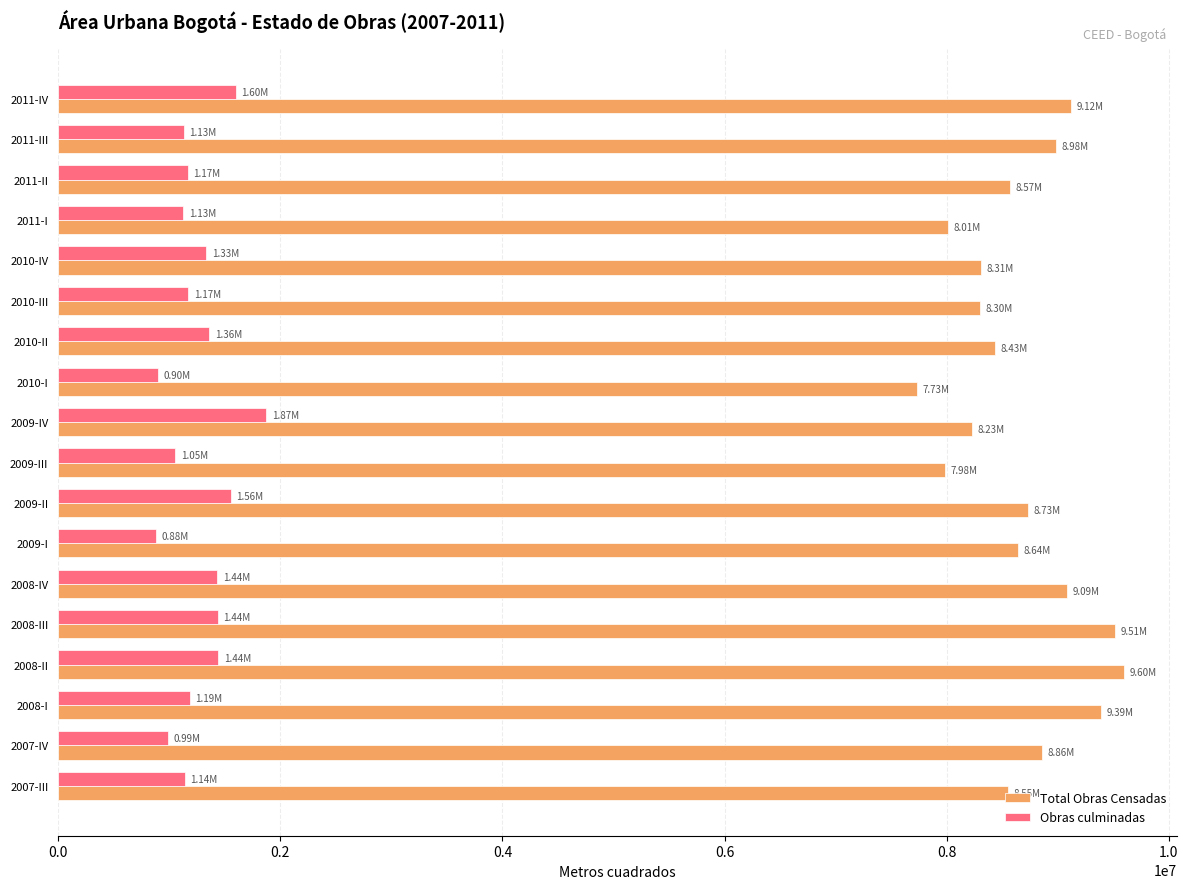

Rank the series by their maximum value, from lowest to highest.

Obras culminadas, Total Obras Censadas